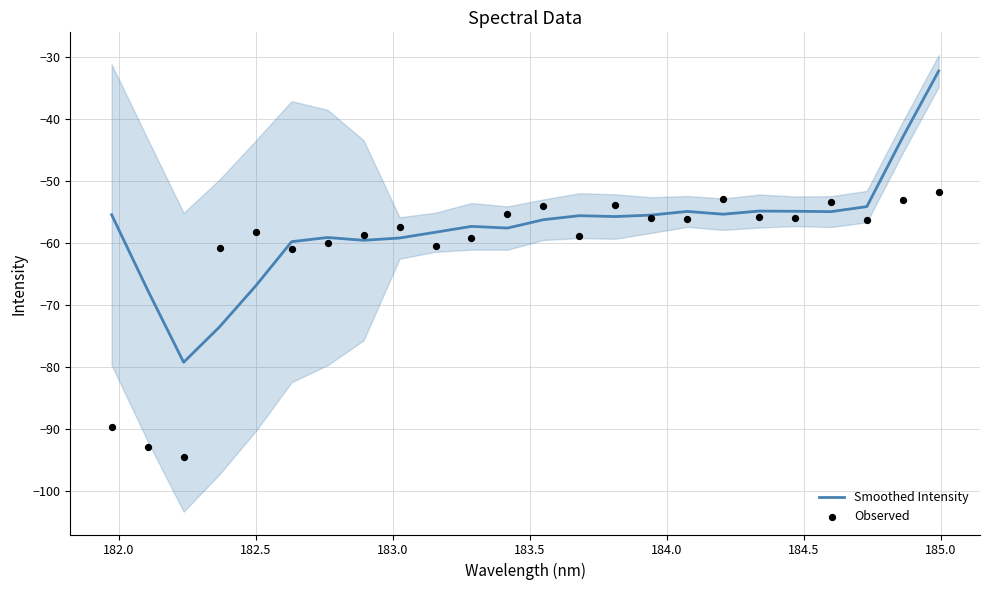

What are all the series names shown in the legend?

Smoothed Intensity, Observed